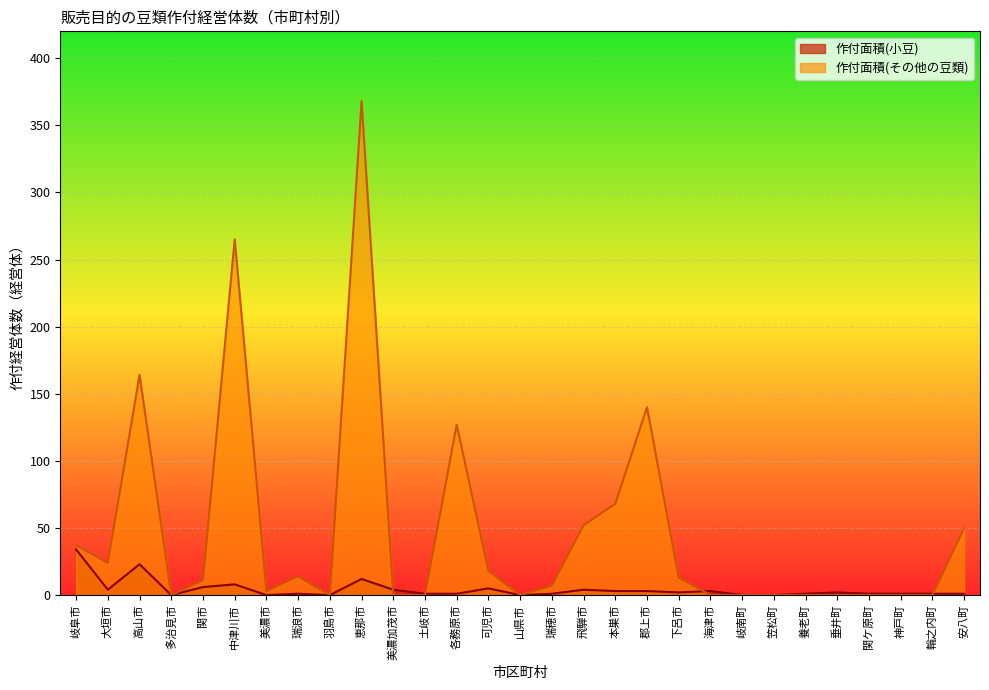

True or false: 作付面積(その他の豆類) has a value of 68 at 本巣市.

True